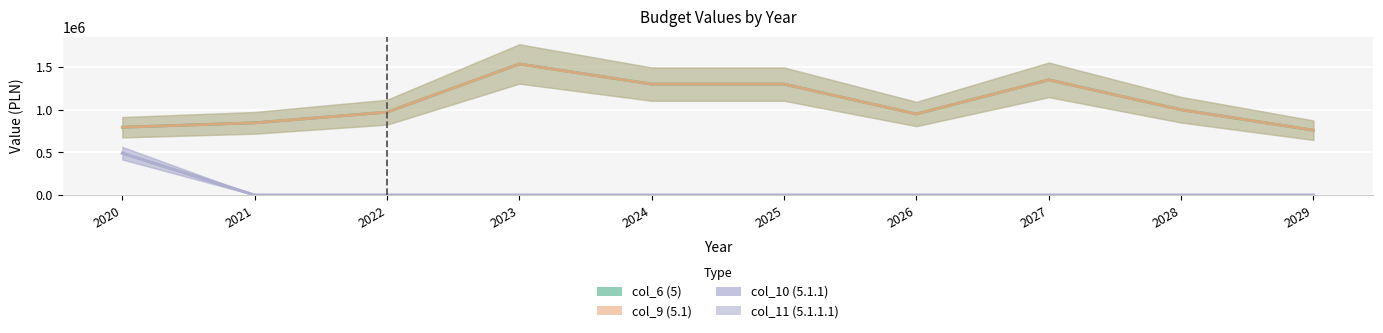

The value of col_6 (5) at 2025 is 1300000.0. True or false?

True